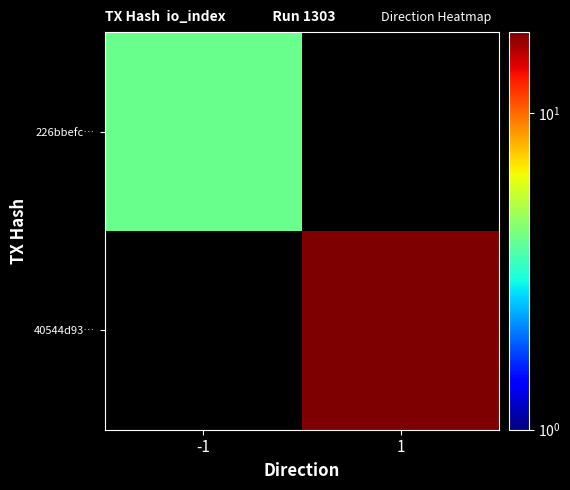

The value of 40544d93… at 1 is 31.6. True or false?

False